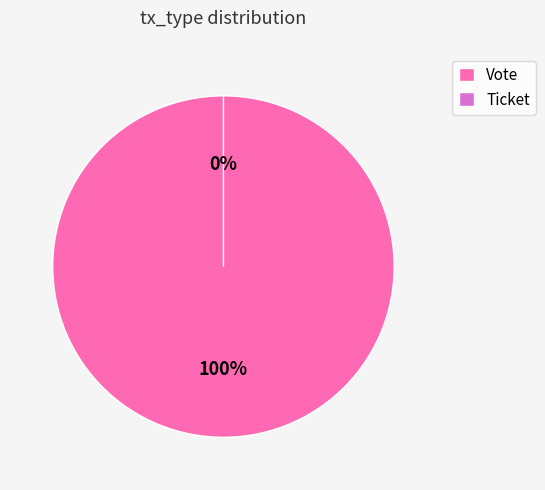

Is there any slice that represents more than half of the pie?

Yes